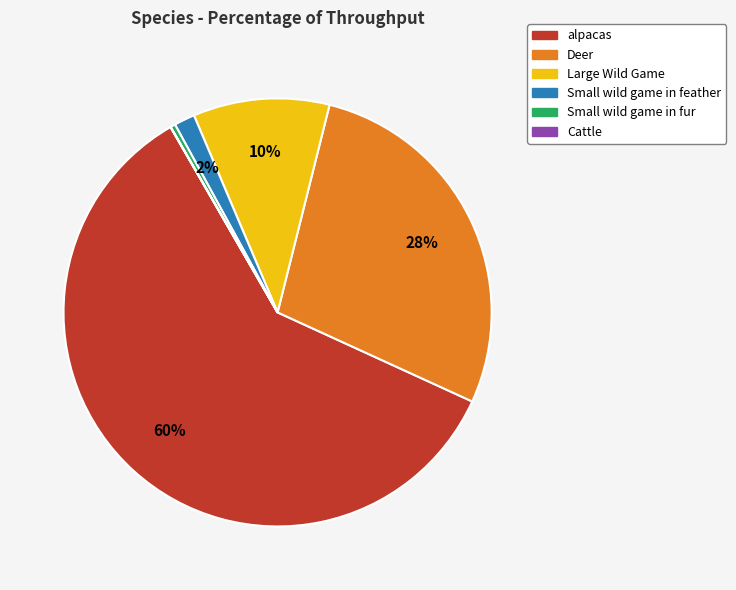

Which category has the biggest portion of the pie?

alpacas